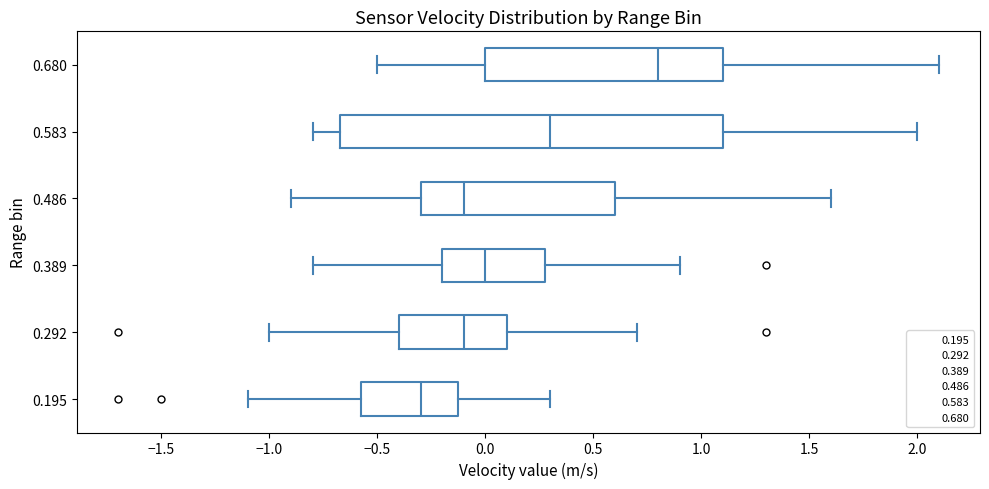

Where does the median line of the box at y = 0.583 sit on the x-axis? The values are not printed on the chart, so give them approximately, as read against the axis.

0.30